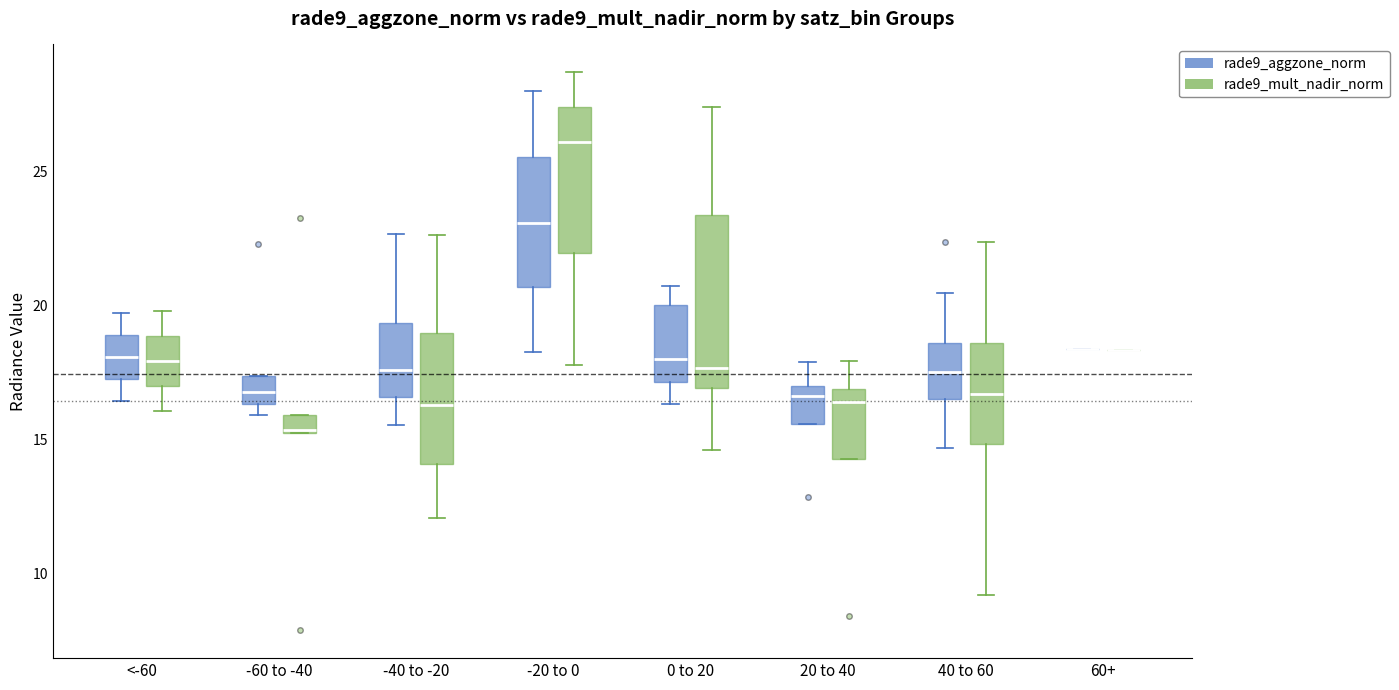

Which box is the tallest, from its lower edge to its upper edge?

0 to 20 (rade9_mult_nadir_norm)